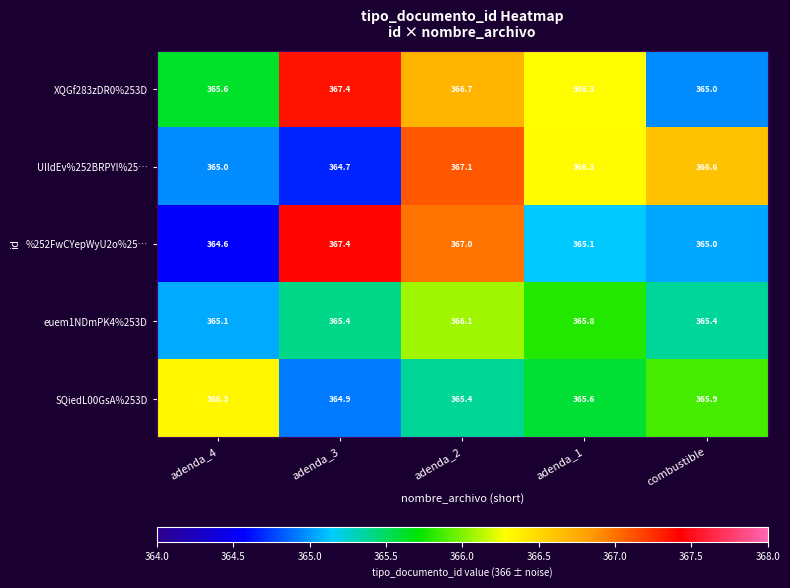

Reading right to left, what are all the values shown in this chart?

XQGf283zDR0%253D: combustible=365.0	adenda_1=366.3	adenda_2=366.7	adenda_3=367.4	adenda_4=365.6
UIldEv%252BRPYI%25…: combustible=366.6	adenda_1=366.3	adenda_2=367.1	adenda_3=364.7	adenda_4=365.0
%252FwCYepWyU2o%25…: combustible=365.0	adenda_1=365.1	adenda_2=367.0	adenda_3=367.4	adenda_4=364.6
euem1NDmPK4%253D: combustible=365.4	adenda_1=365.8	adenda_2=366.1	adenda_3=365.4	adenda_4=365.1
SQiedL00GsA%253D: combustible=365.9	adenda_1=365.6	adenda_2=365.4	adenda_3=364.9	adenda_4=366.3